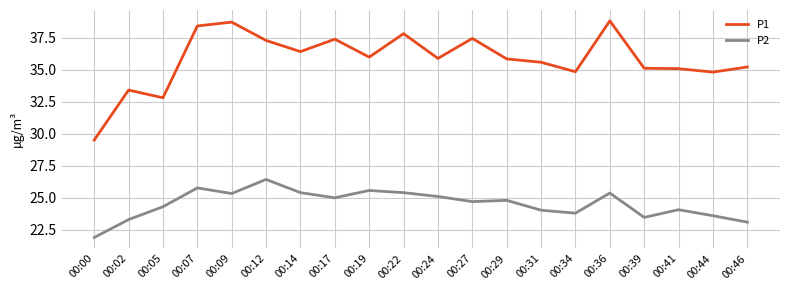

Which category has the lowest value across all series?

00:00